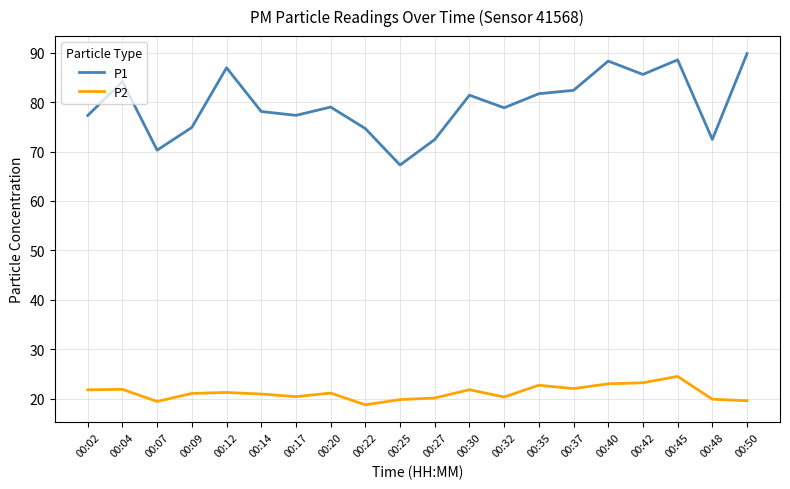

Is it true that P1 equals 30.8 at 00:40?

False